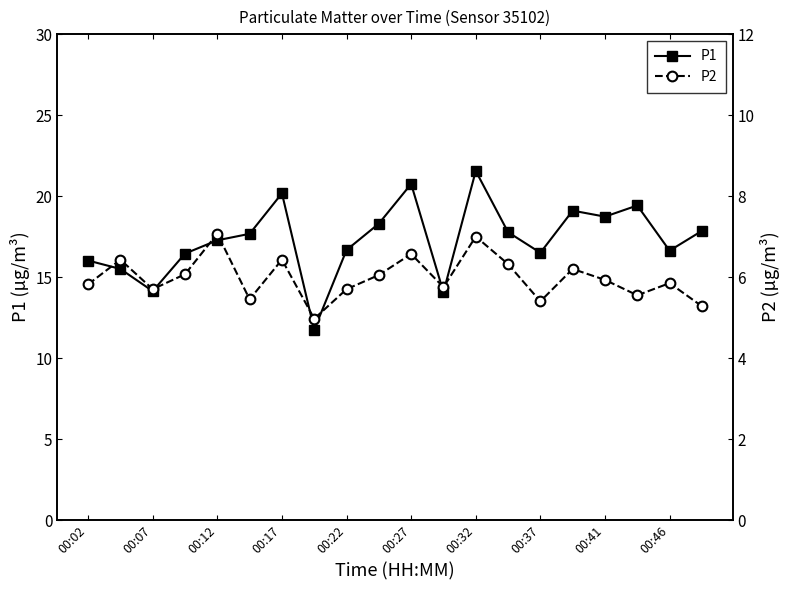

How many data points does each series have?

20